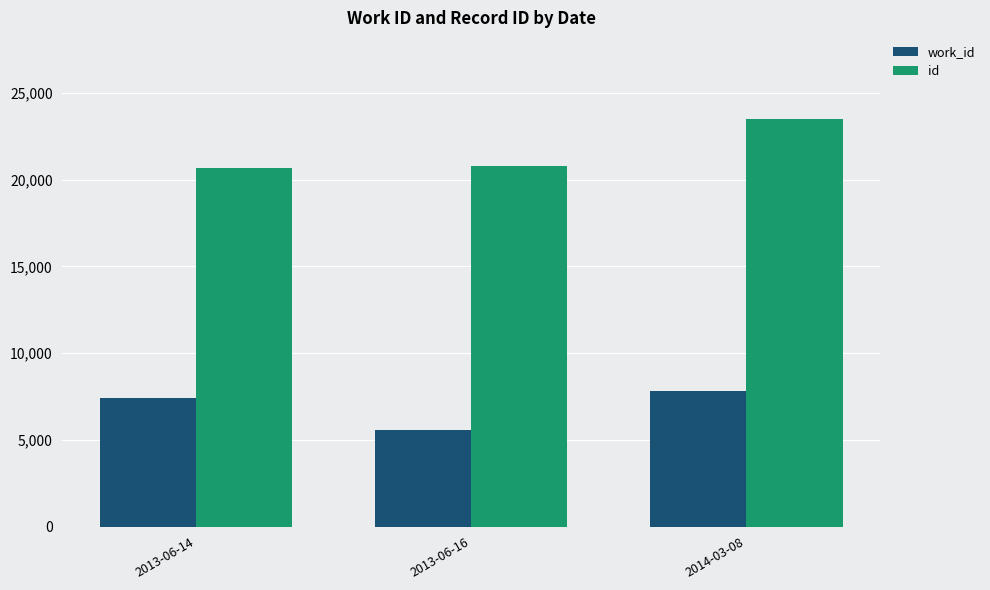

What position from the left is 2013-06-16?

2